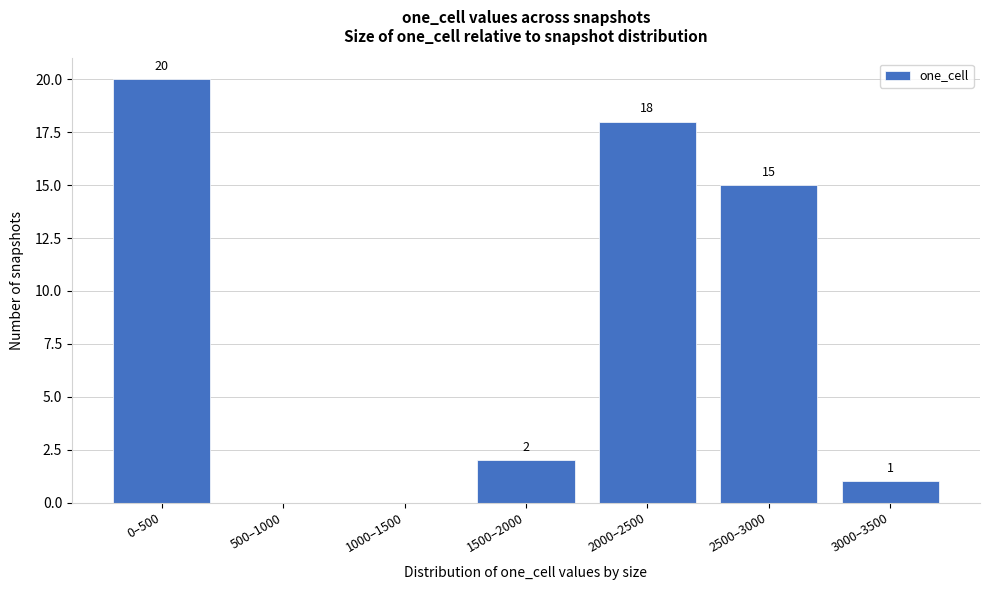

Reading left to right, extract all data points from this chart.

0–500=20	500–1000=0	1000–1500=0	1500–2000=2	2000–2500=18	2500–3000=15	3000–3500=1